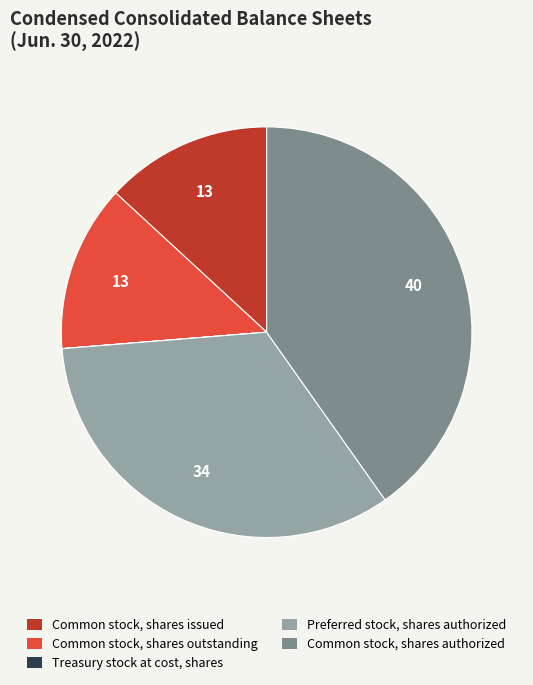

Is there a majority slice in this chart?

No